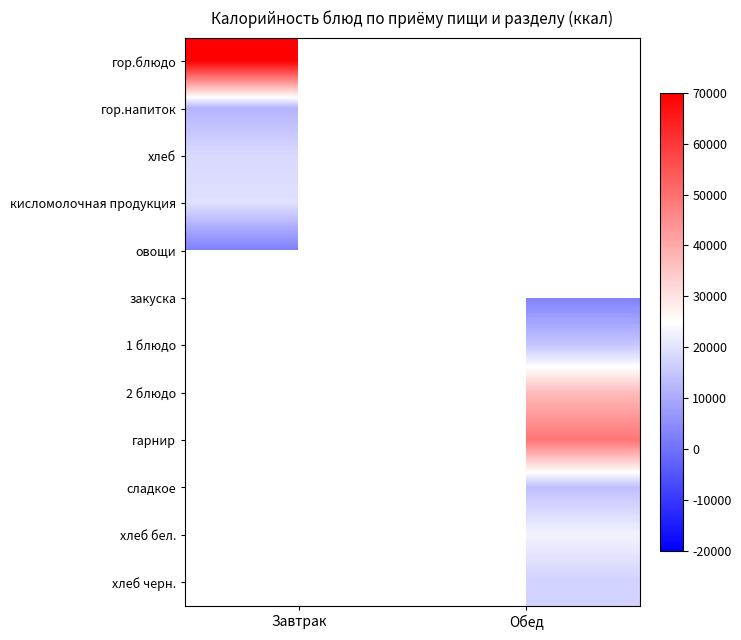

At how many categories does at least one series exceed 29839?

2